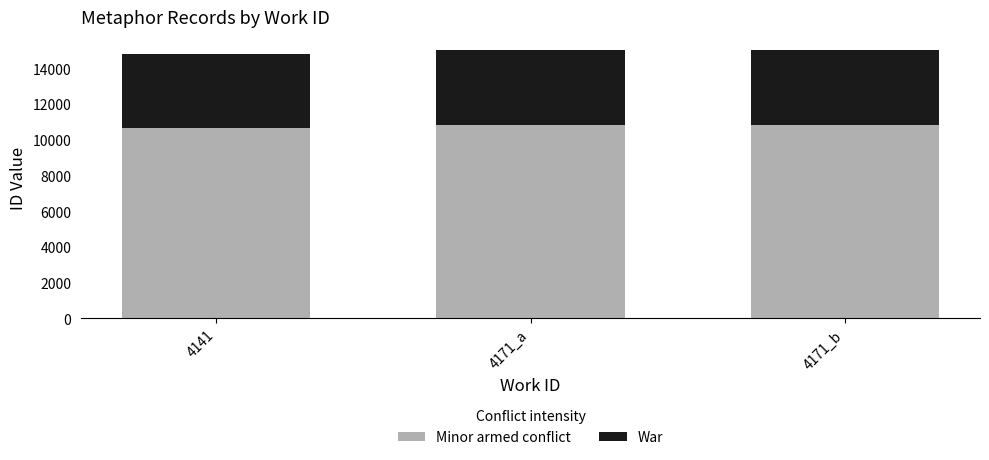

The Minor armed conflict series shows 6865 at 4141. True or false?

False